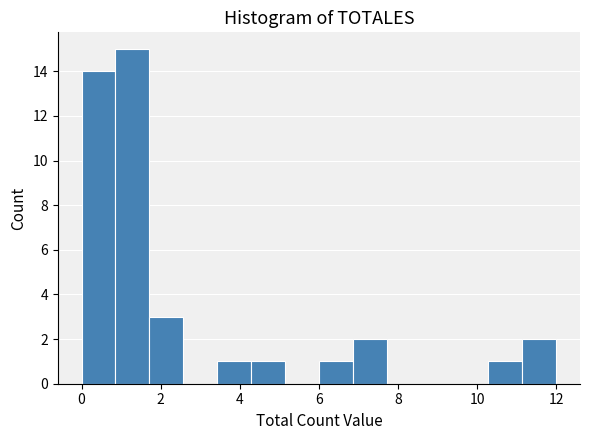

Reading left to right, transcribe this chart: for each bar, give the range it covers on the x-axis and its height. Neither the bar edges nor the heights are printed on the chart, so give them approximately, as read against the axes.

0.0 to 0.8: 14
0.8 to 1.8: 15
1.8 to 2.6: 3
2.6 to 3.4: 0
3.4 to 4.2: 1
4.2 to 5.2: 1
5.2 to 6.0: 0
6.0 to 6.8: 1
6.8 to 7.8: 2
7.8 to 8.6: 0
8.6 to 9.4: 0
9.4 to 10.2: 0
10.2 to 11.2: 1
11.2 to 12.0: 2